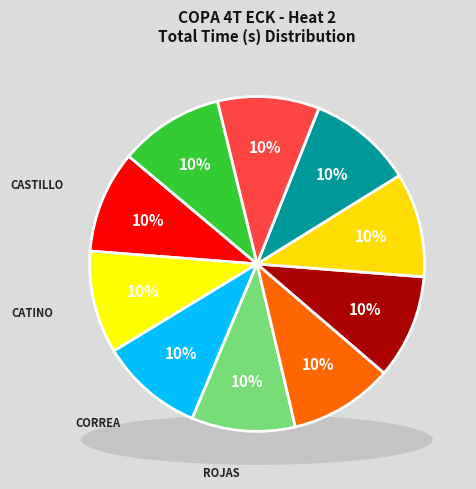

To the nearest percent, what percentage of the pie is AYALA Ricardo?

10%